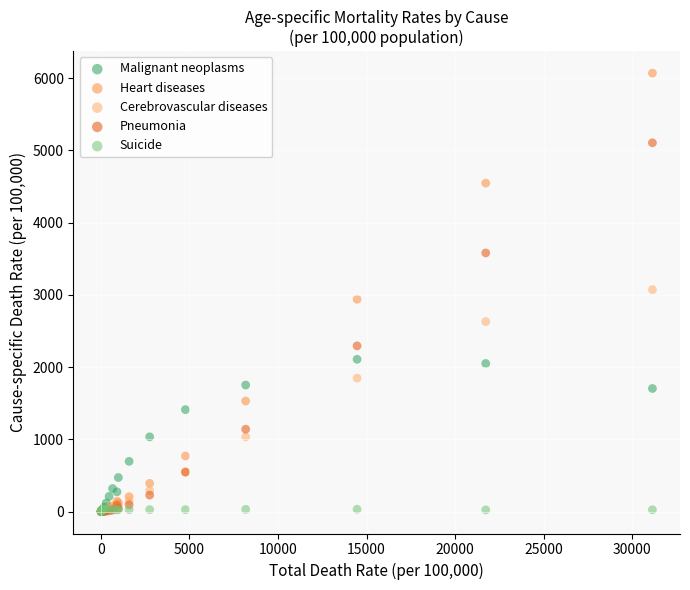

Which series reaches the maximum Y coordinate?

Heart diseases